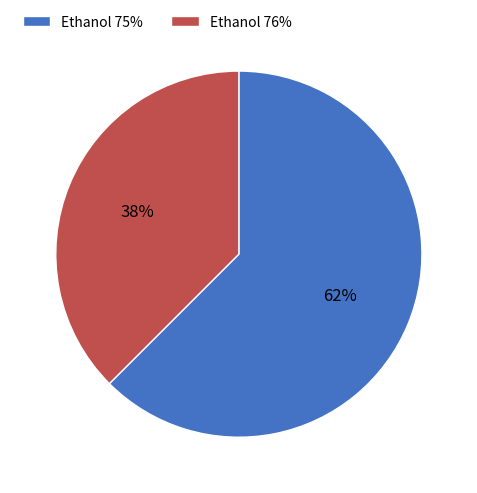

Is it true that Ethanol 76% is 38% of the pie?

True